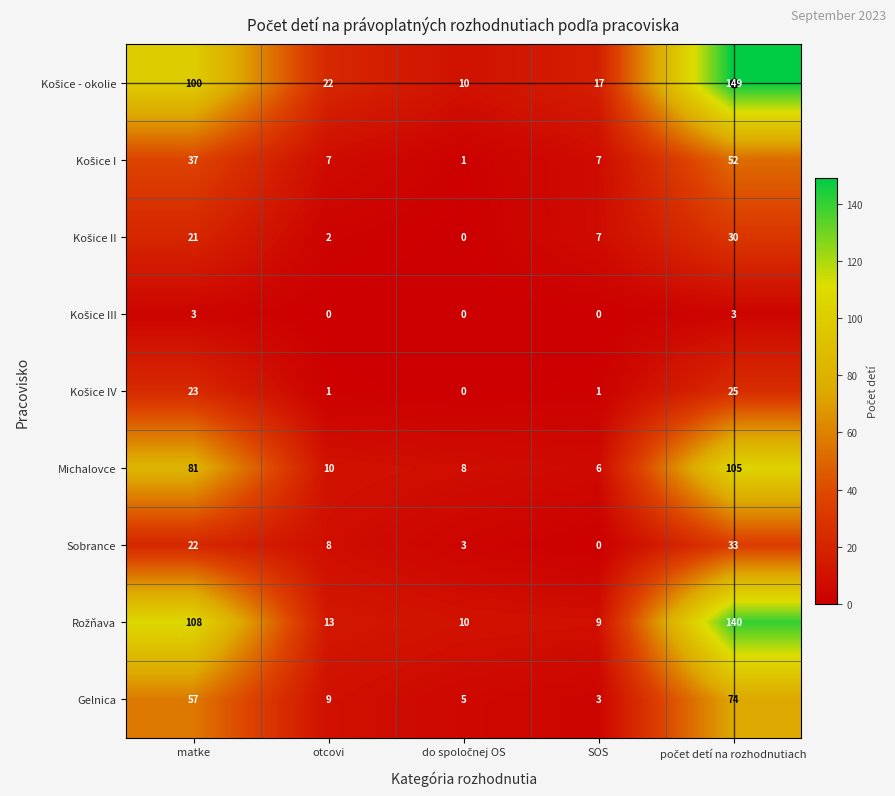

What is the lowest value of the Gelnica series?

3